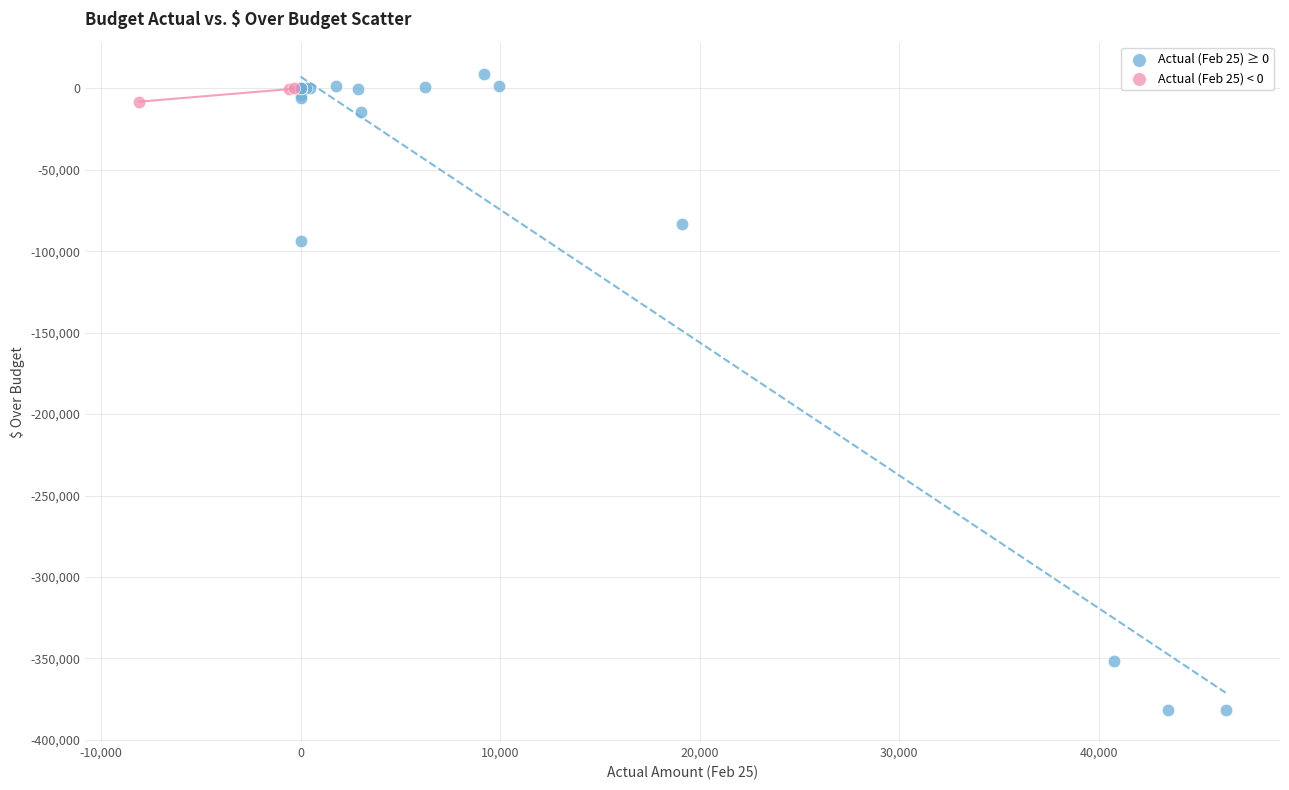

Which series contains the highest Y value?

Actual (Feb 25) ≥ 0